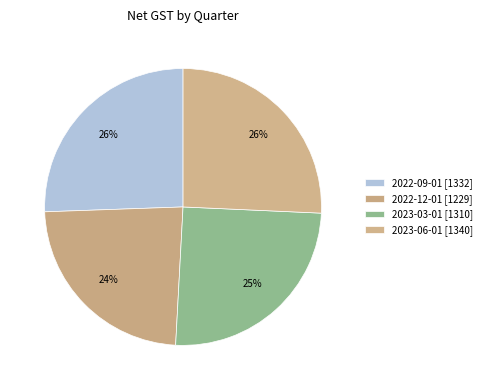

Count the number of slices in the pie.

4